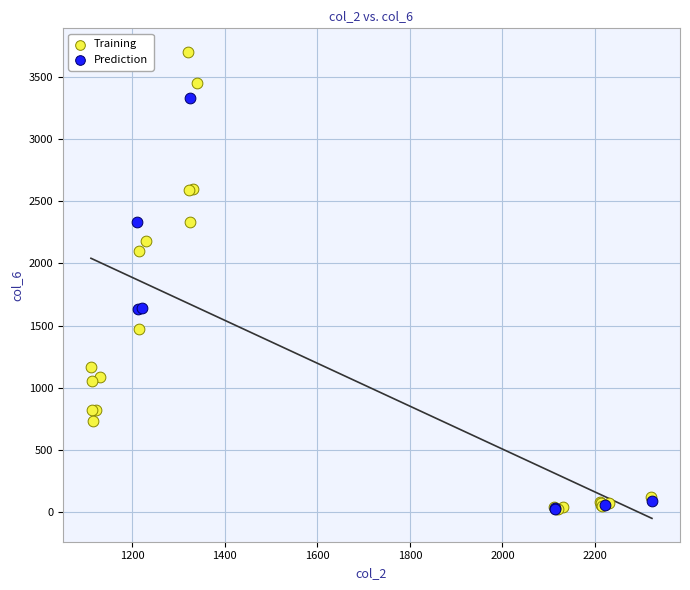

Which series has the widest spread of Y values?

Training